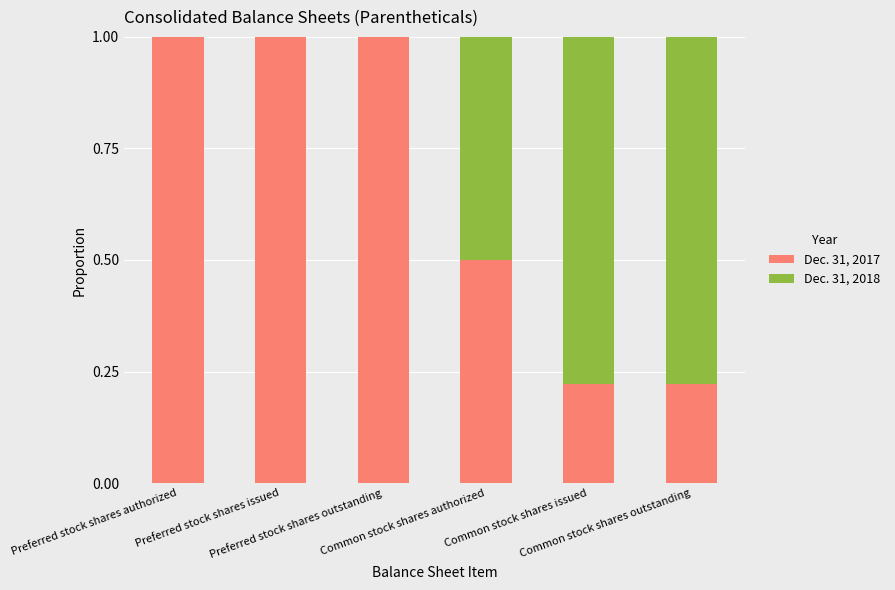

What is the highest value of the Dec. 31, 2017 series?

1.0